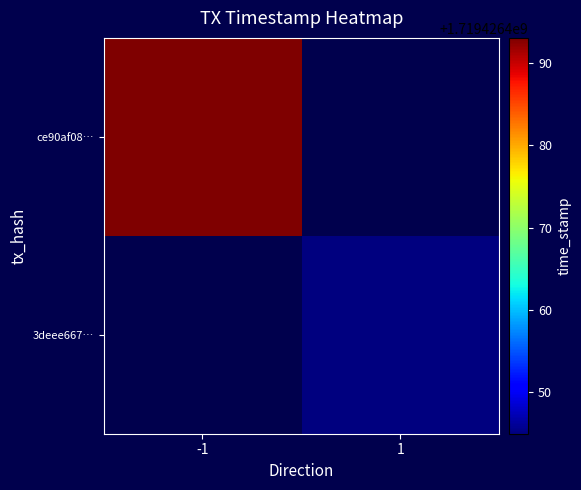

Is it true that ce90af087cefa8d3150902d8f85c5772b3feefb equals -1 at direction?

True